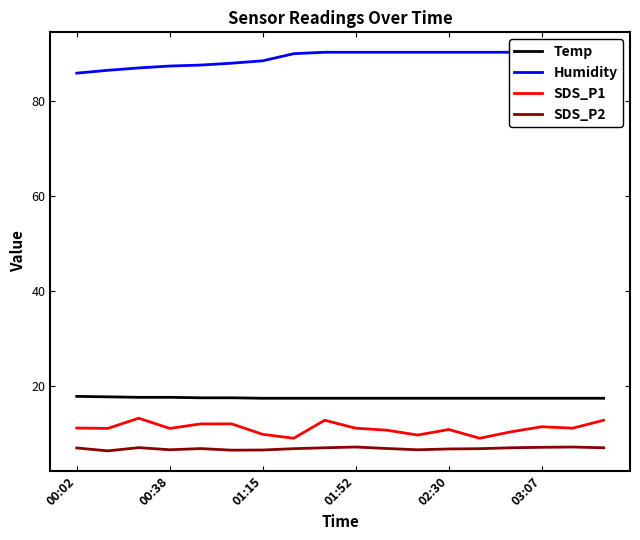

The value of SDS_P2 at 01:15 is 6.5. True or false?

True